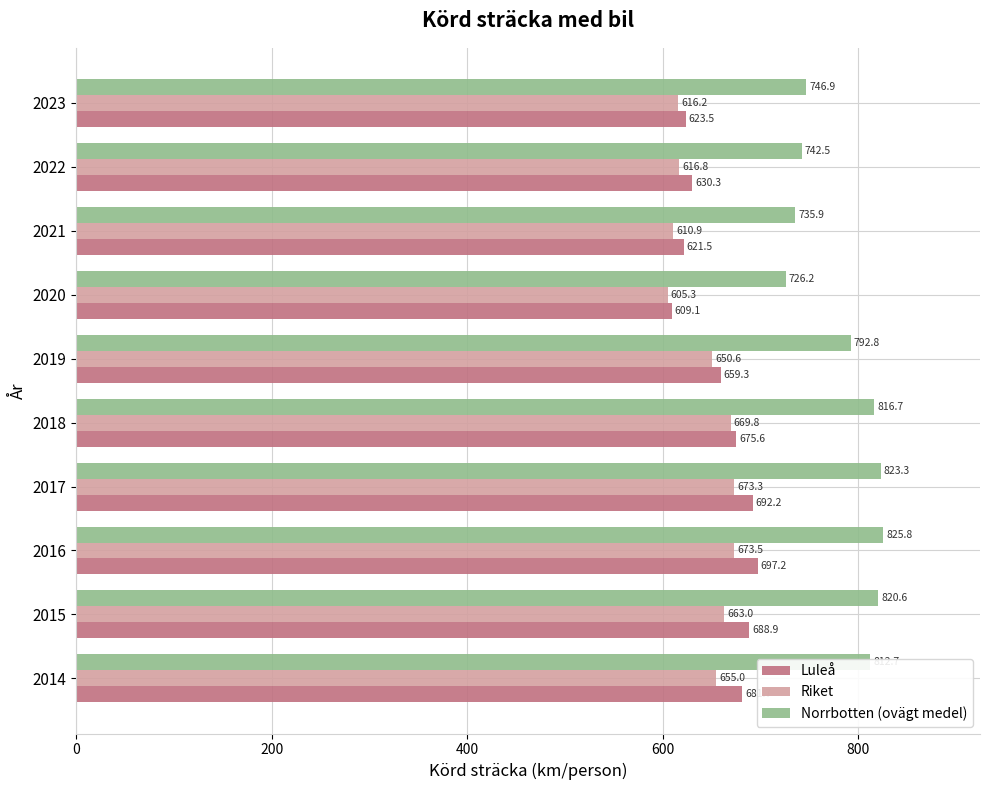

What value does the Norrbotten (ovägt medel) series have at 2023?

746.9